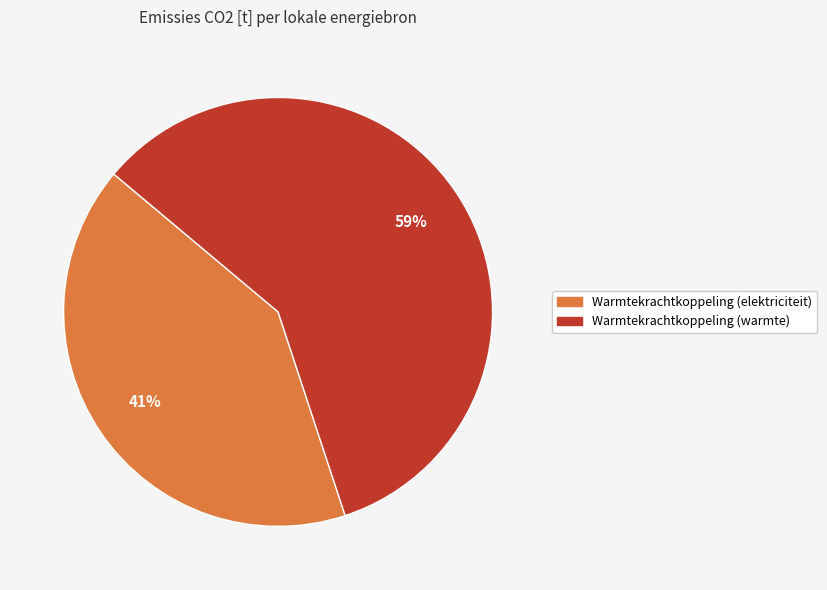

Is there any slice that represents more than half of the pie?

Yes